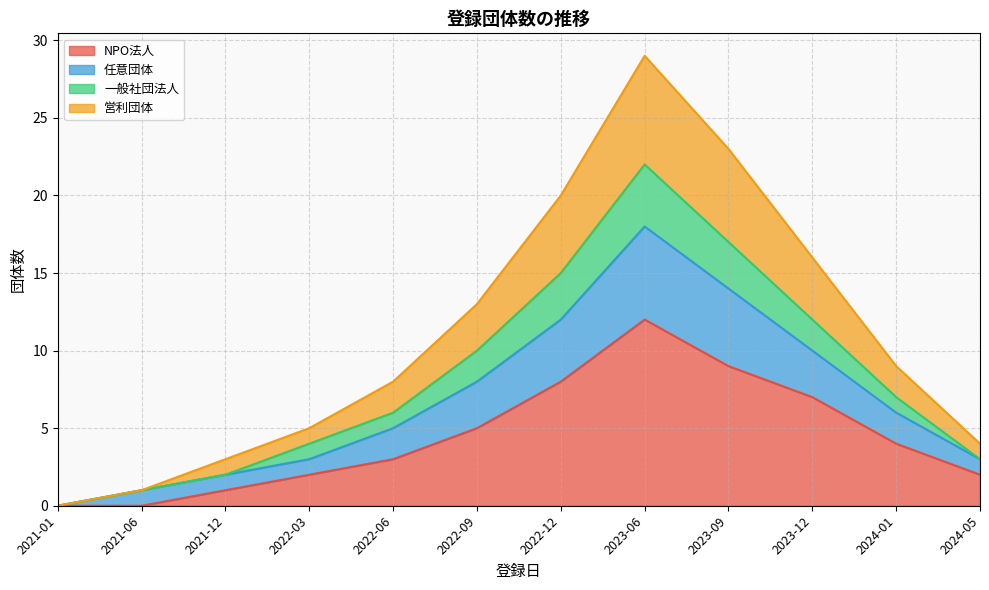

What is the total value across all series at 2023-06?

29